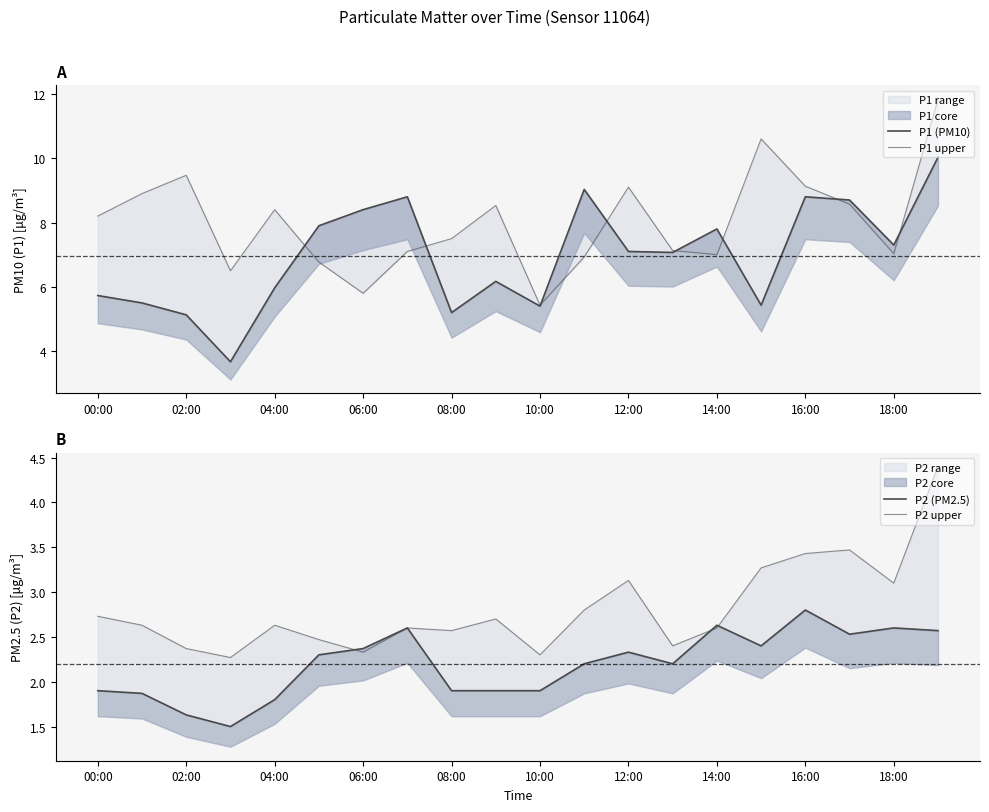

True or false: P2 (PM2.5) has more than 2 points higher than both neighbors.

True